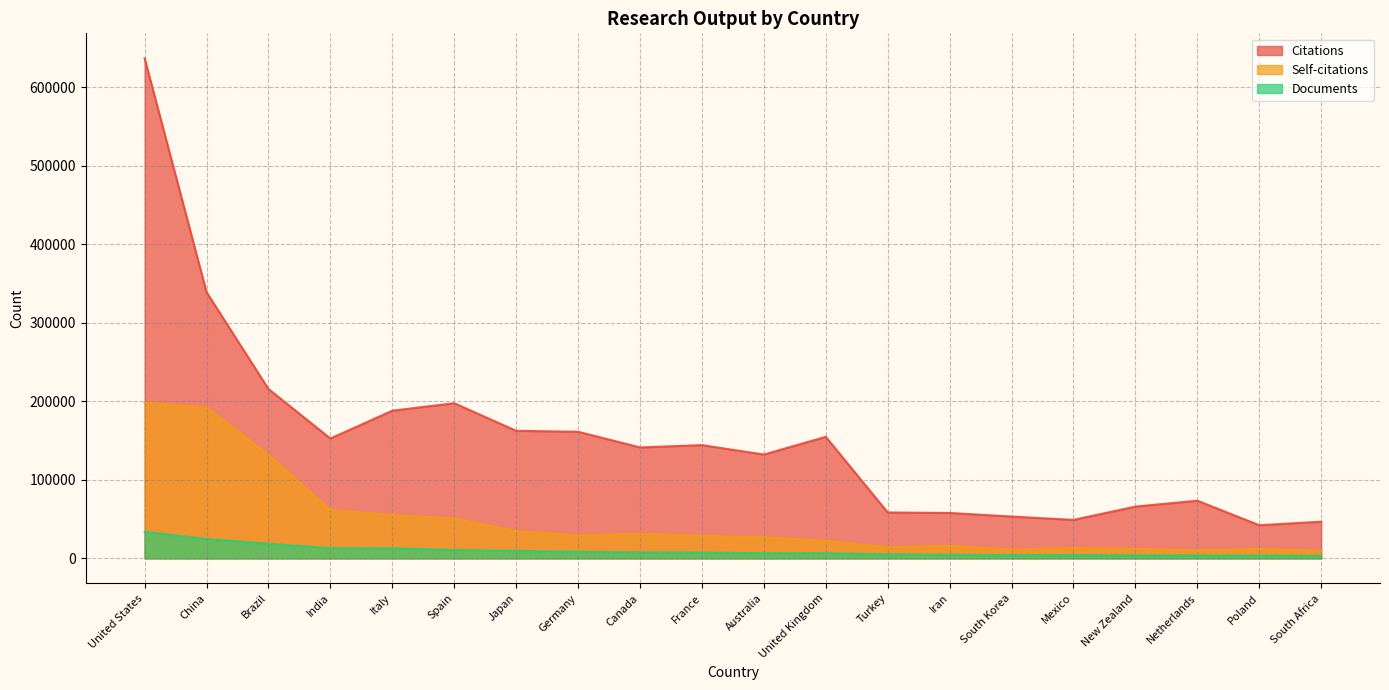

What is the value of the Self-citations point at the 6th from the left?

50749